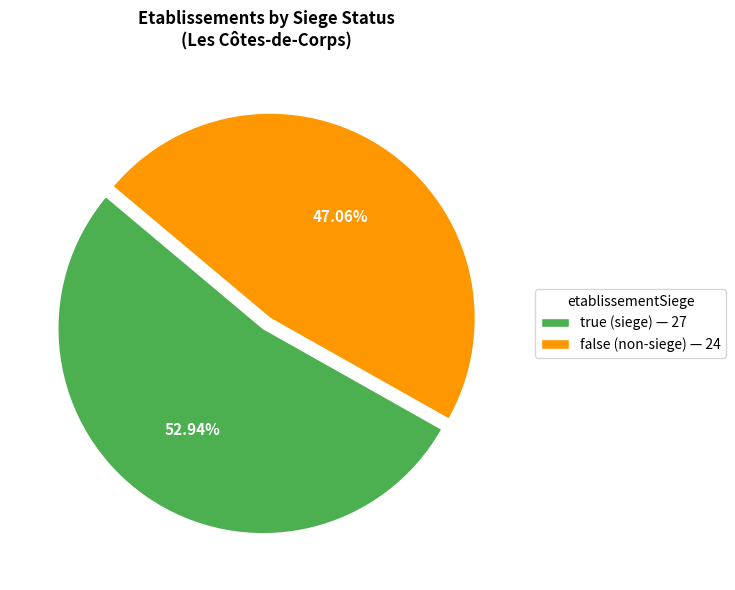

Approximately how many times larger is the value at true compared to false?

1.1